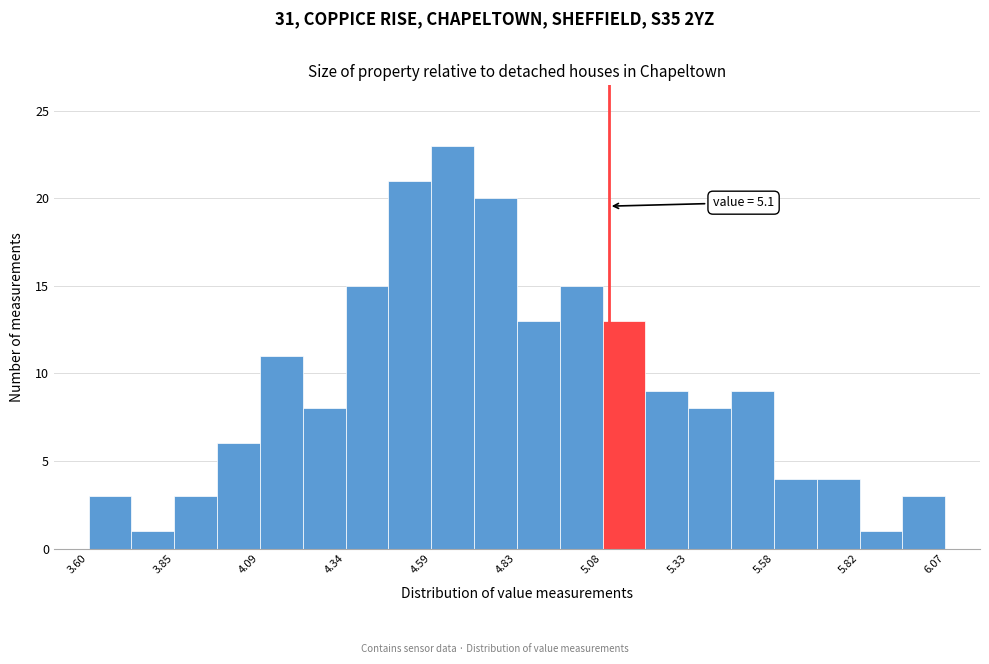

Read against the x-axis, roughly where is the centre of the tallest bar?

4.65